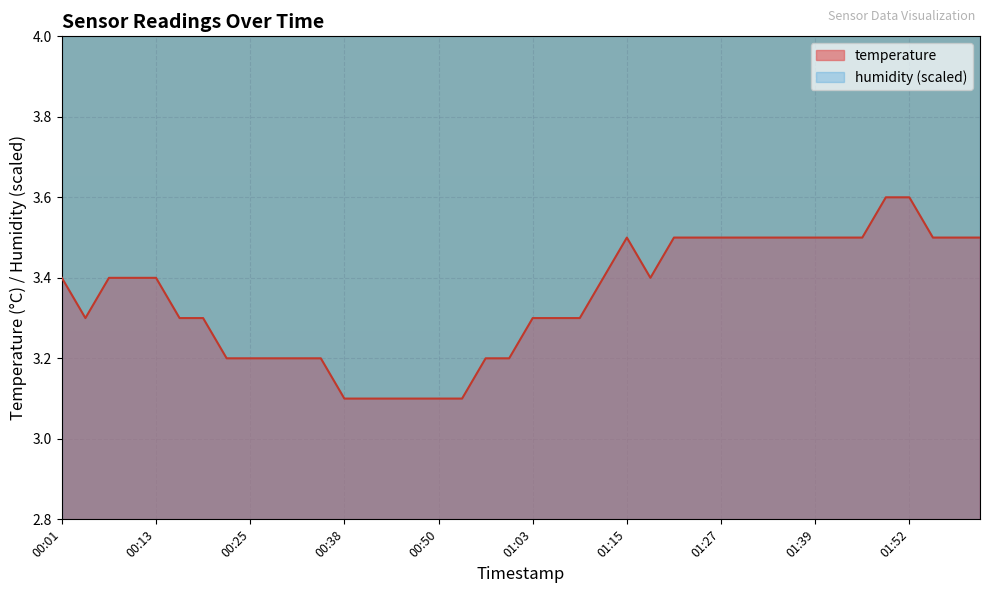

At which category does the chart reach its peak across all series?

01:49